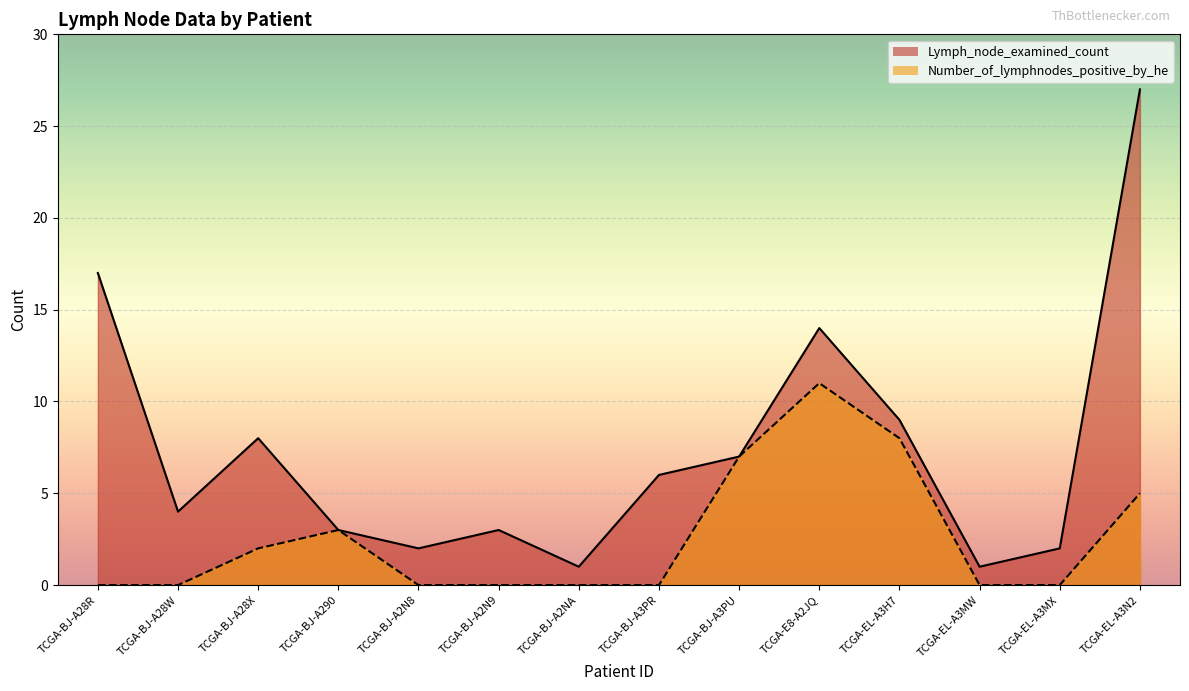

Reading right to left, extract all data points from this chart.

Lymph_node_examined_count: TCGA-EL-A3N2=27	TCGA-EL-A3MX=2	TCGA-EL-A3MW=1	TCGA-EL-A3H7=9	TCGA-E8-A2JQ=14	TCGA-BJ-A3PU=7	TCGA-BJ-A3PR=6	TCGA-BJ-A2NA=1	TCGA-BJ-A2N9=3	TCGA-BJ-A2N8=2	TCGA-BJ-A290=3	TCGA-BJ-A28X=8	TCGA-BJ-A28W=4	TCGA-BJ-A28R=17
Number_of_lymphnodes_positive_by_he: TCGA-EL-A3N2=5	TCGA-EL-A3MX=0	TCGA-EL-A3MW=0	TCGA-EL-A3H7=8	TCGA-E8-A2JQ=11	TCGA-BJ-A3PU=7	TCGA-BJ-A3PR=0	TCGA-BJ-A2NA=0	TCGA-BJ-A2N9=0	TCGA-BJ-A2N8=0	TCGA-BJ-A290=3	TCGA-BJ-A28X=2	TCGA-BJ-A28W=0	TCGA-BJ-A28R=0